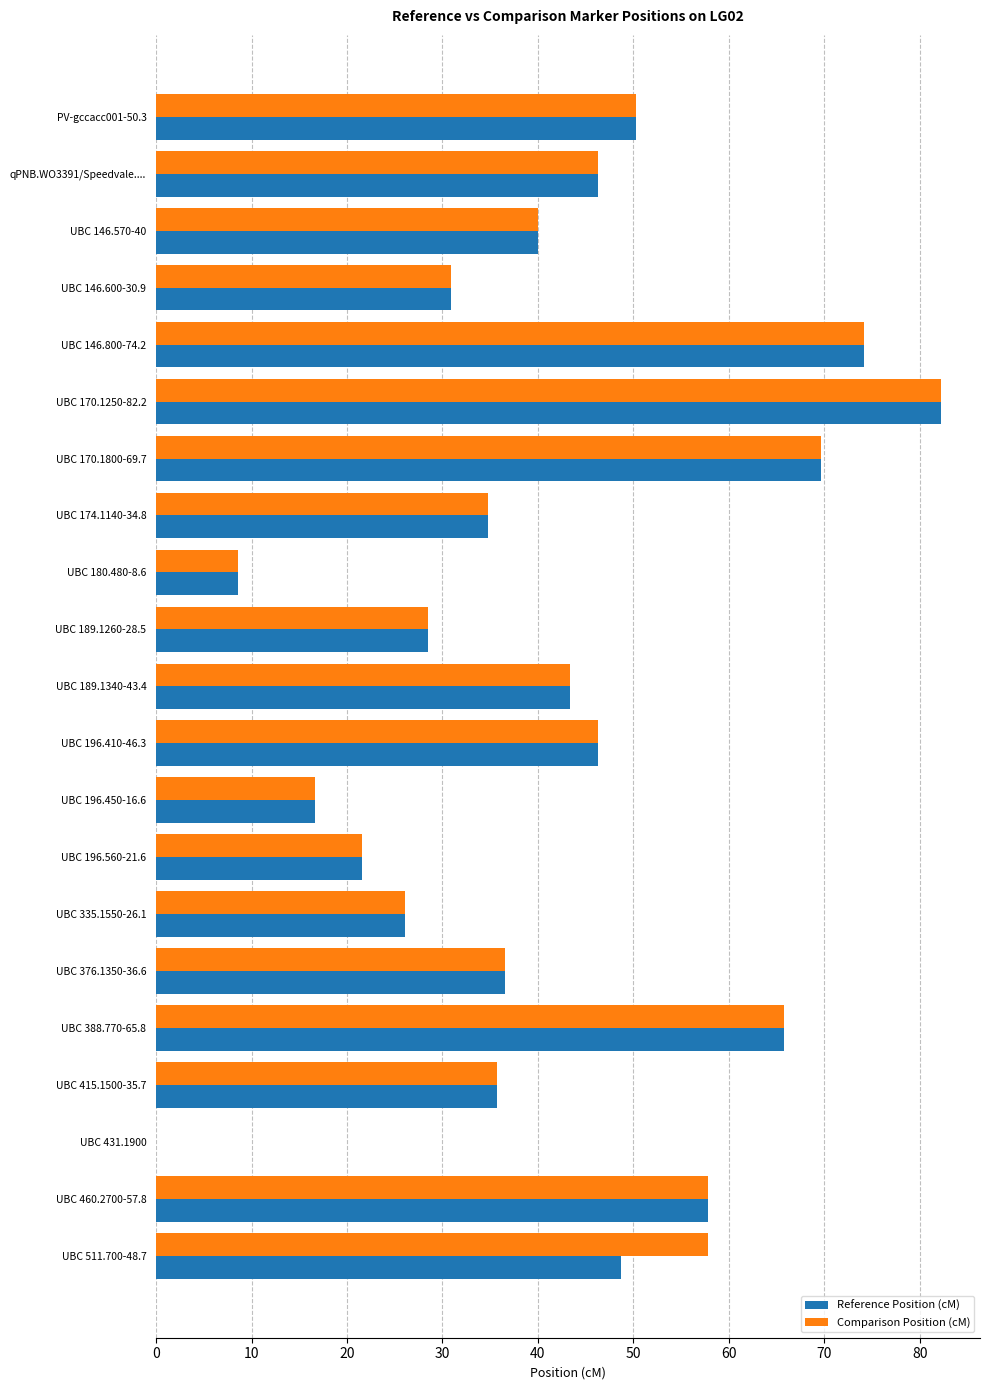

True or false: Comparison Position (cM) has a value of 28.5 at UBC 189.1260-28.5.

True